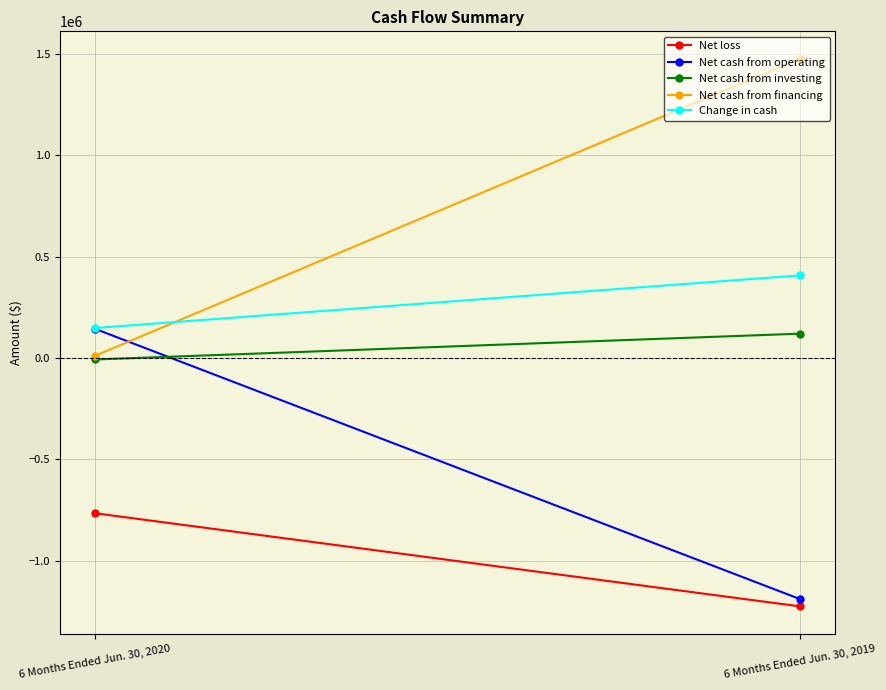

The Net cash from investing series shows 176193 at 6 Months Ended Jun. 30, 2019. True or false?

False